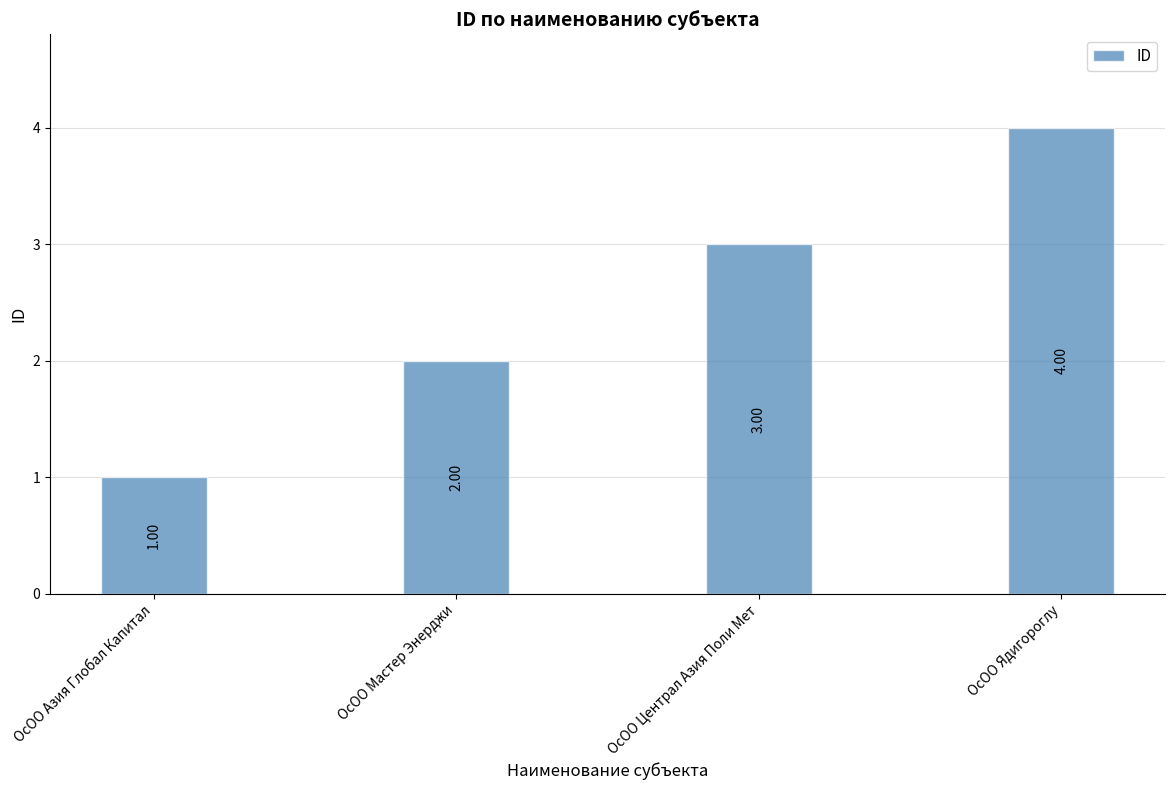

What is the difference between the values at ОсОО Ядигороглу and ОсОО Мастер Энерджи?

2